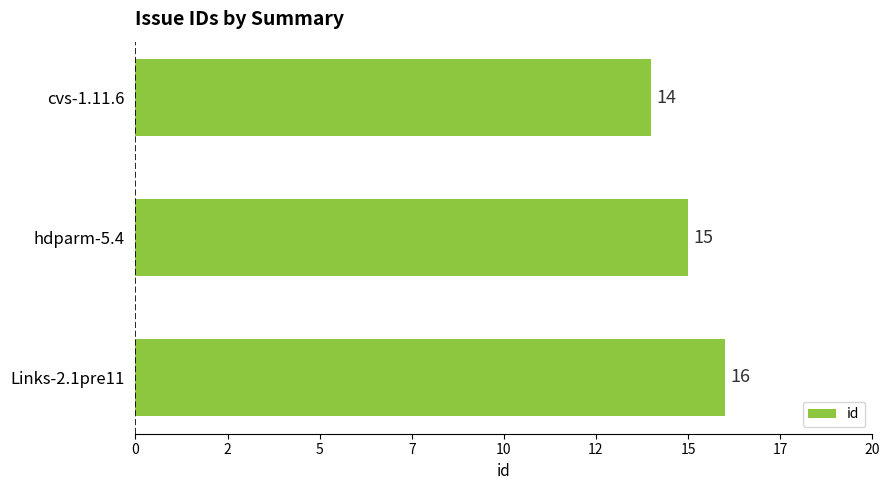

Are the bars horizontal?

Yes